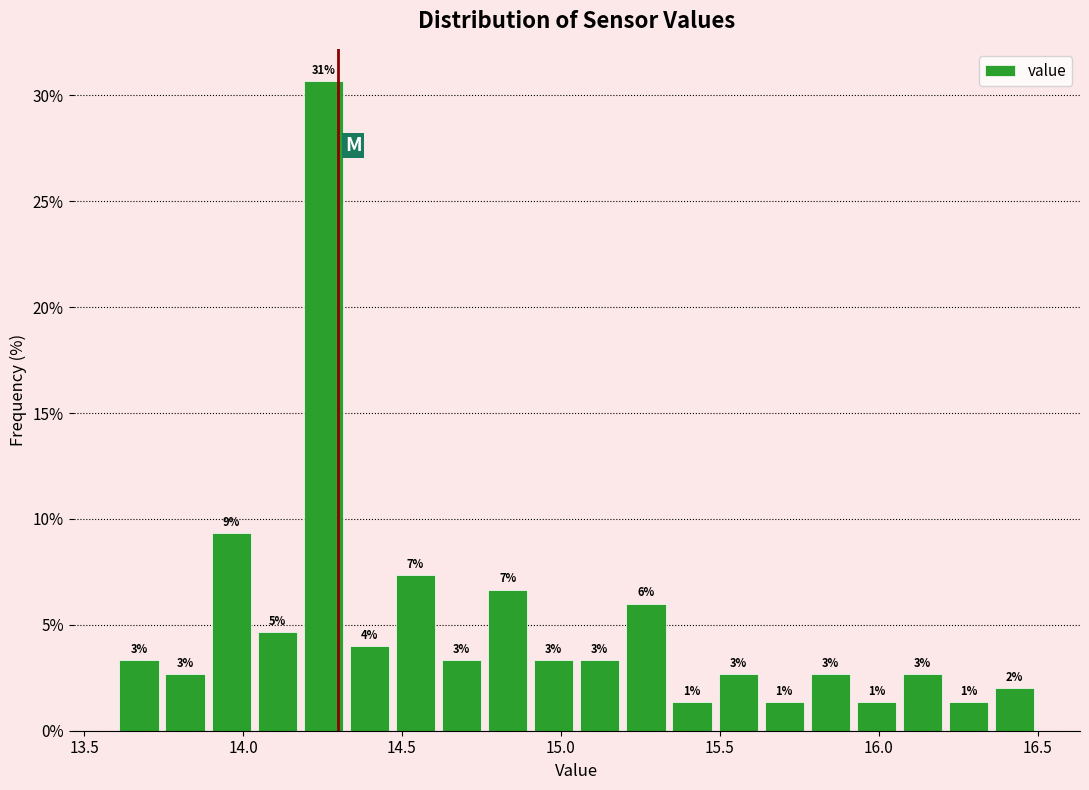

Read against the x-axis, roughly where is the centre of the tallest bar?

14.25